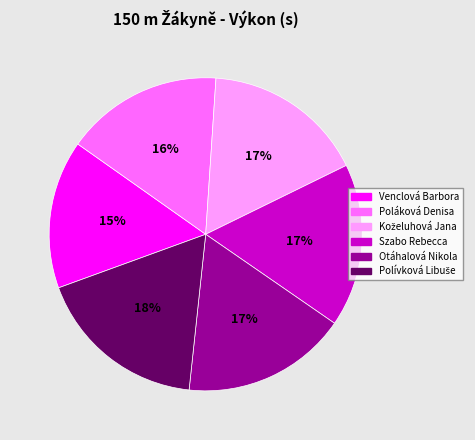

The Venclová Barbora slice represents 1% of the pie. True or false?

False